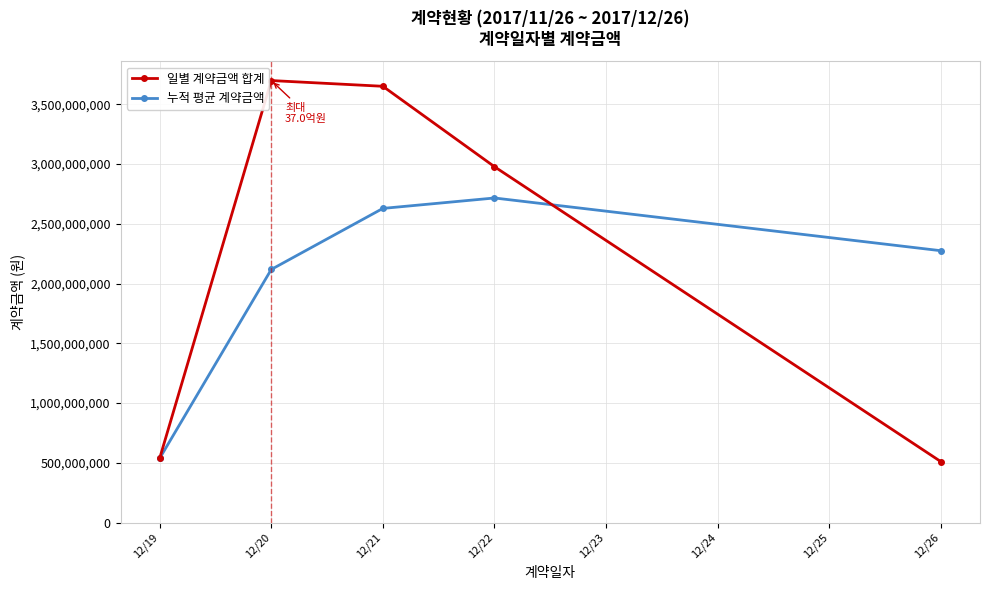

What is the value of the 누적 평균 계약금액 point at the 1st from the left?

537400000.0